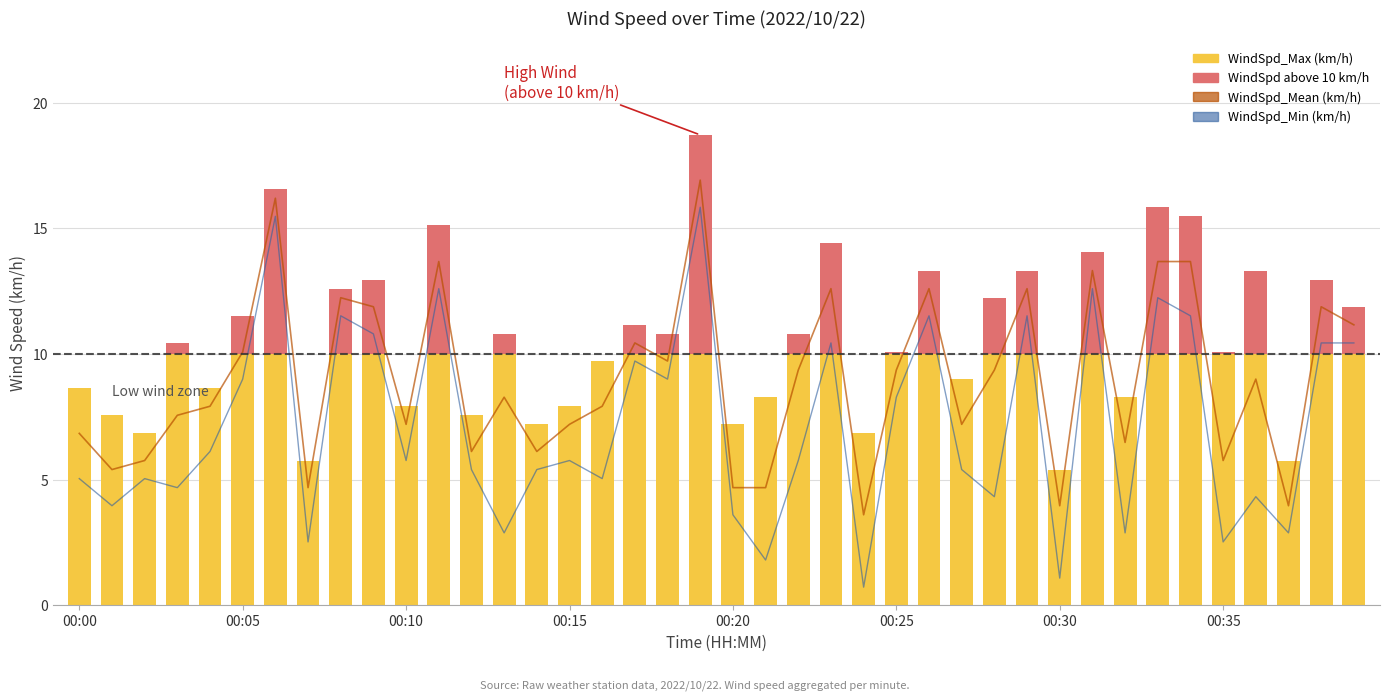

What value does the WindSpd_Mean (km/h) series have at 00:03?

7.6